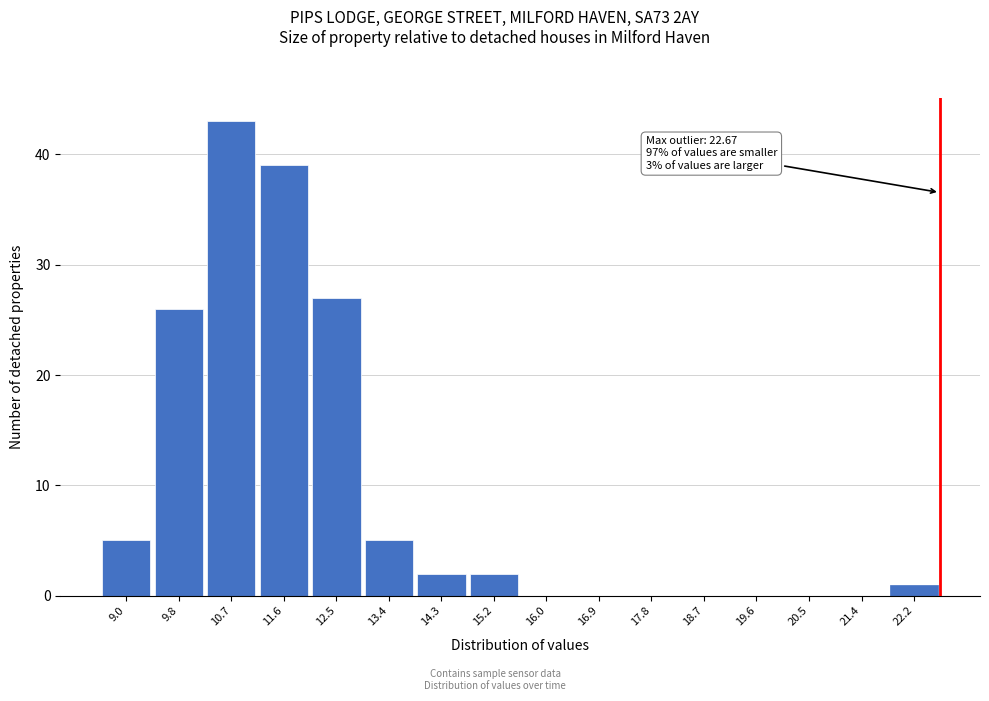

Over which range of the x-axis is the bar tallest?

10.3 to 11.2